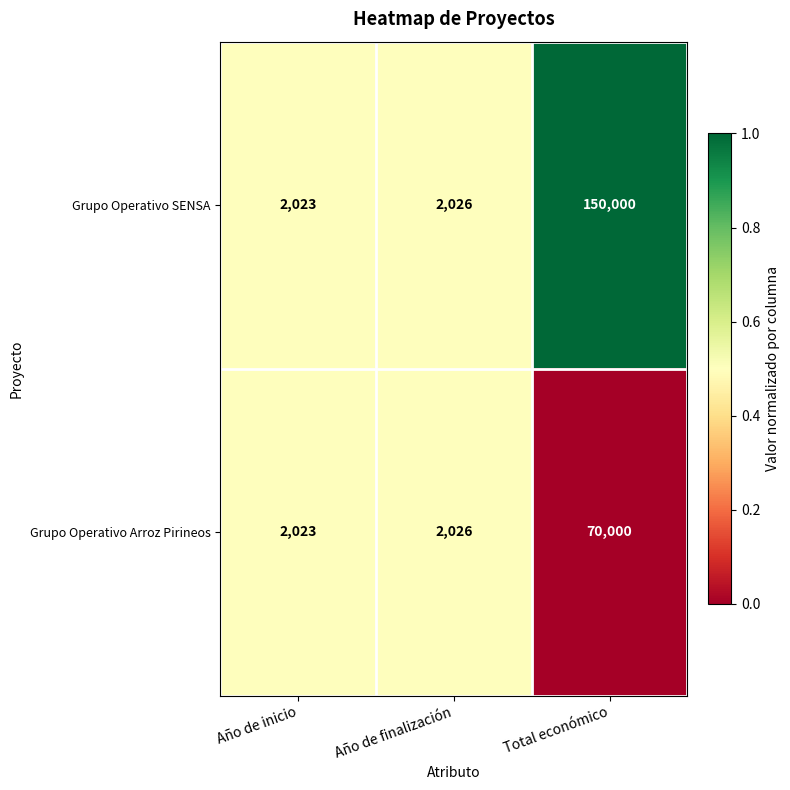

At which category is the sum across all series the highest?

Total económico